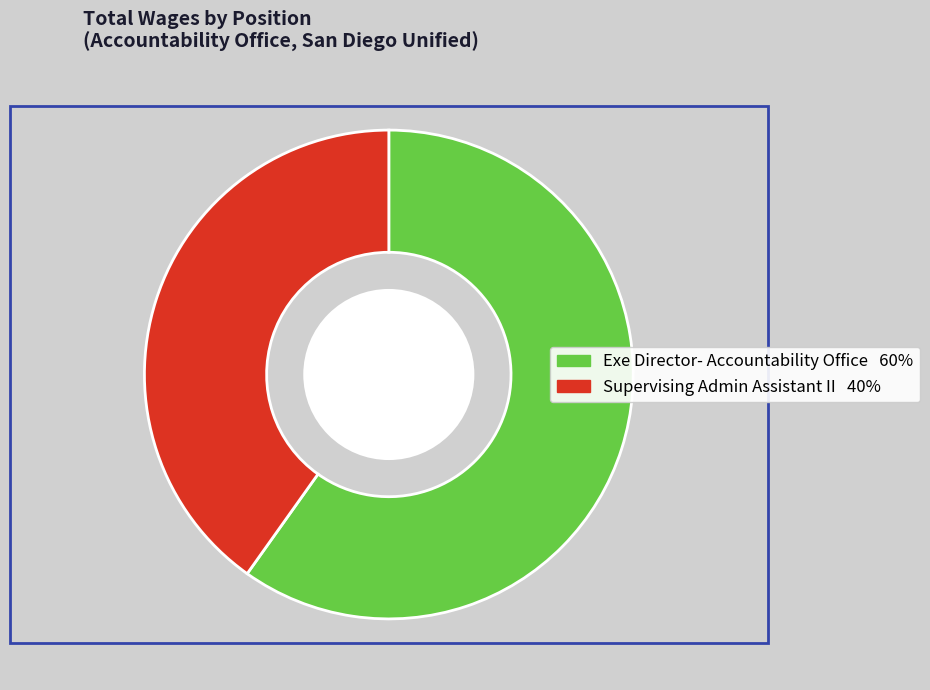

How many segments does this pie chart have?

2